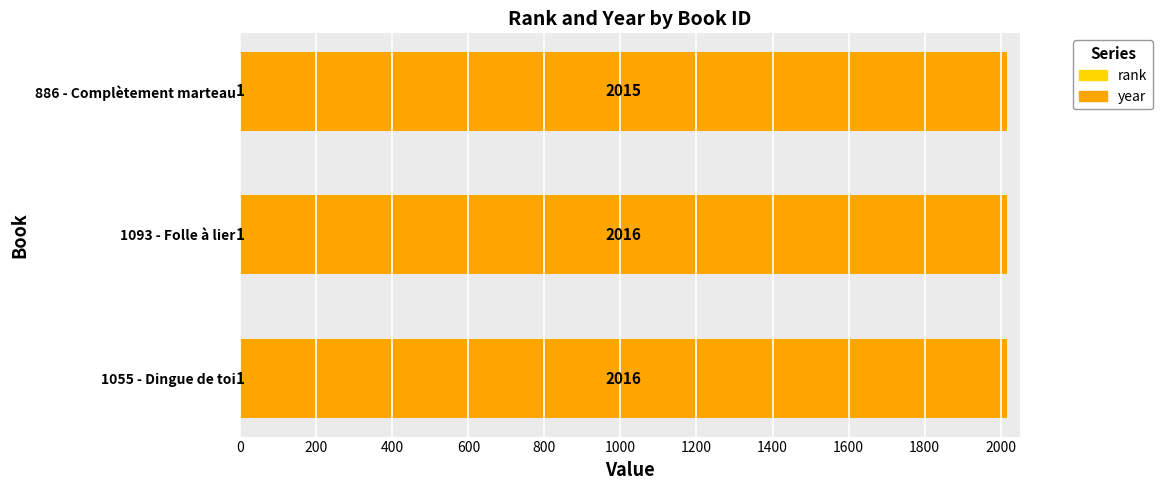

What is the total value across all series at 886 - Complètement marteau?

2016